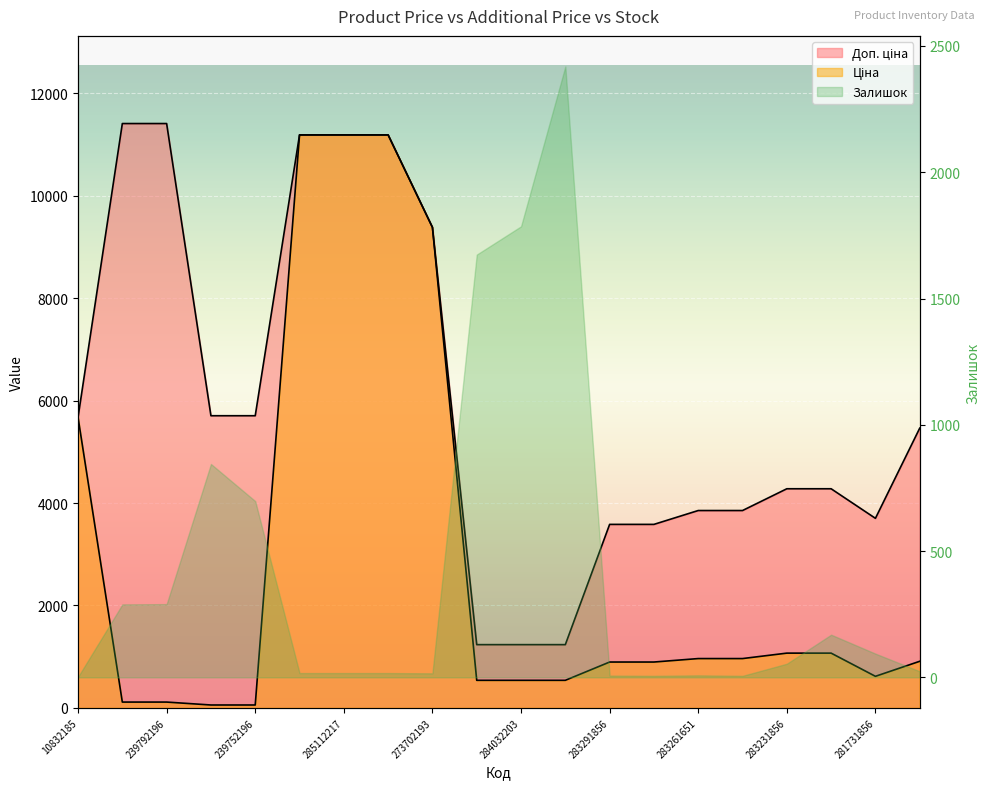

Which has a higher value, 285111961 or 284032203?

285111961